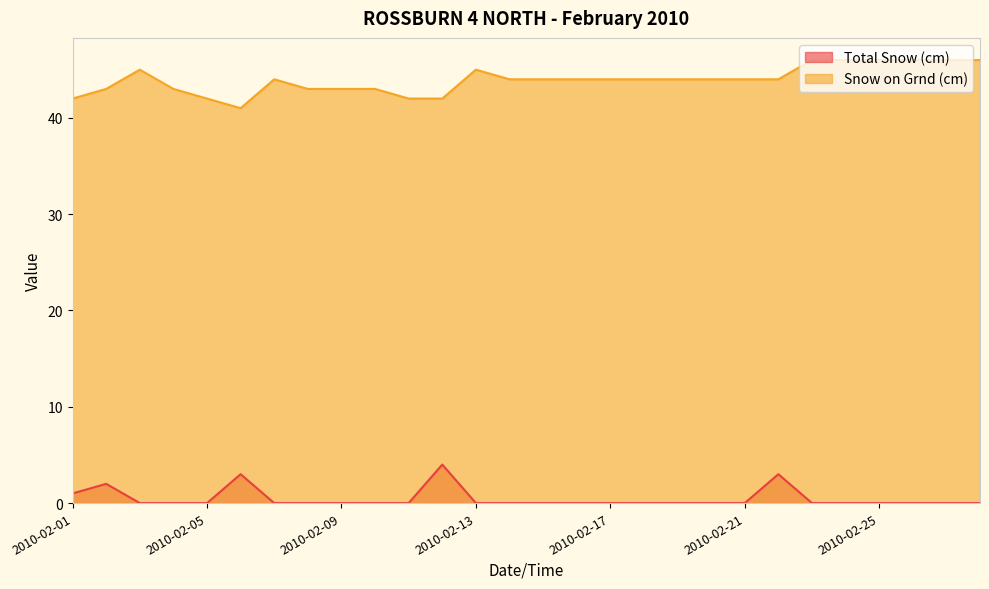

How many categories are shown in the chart?

28